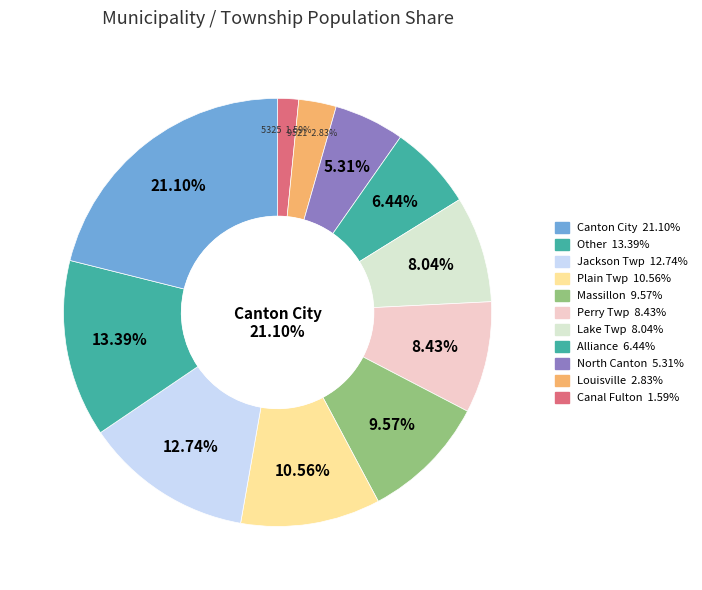

To the nearest percent, what percentage of the pie is North Canton?

5%